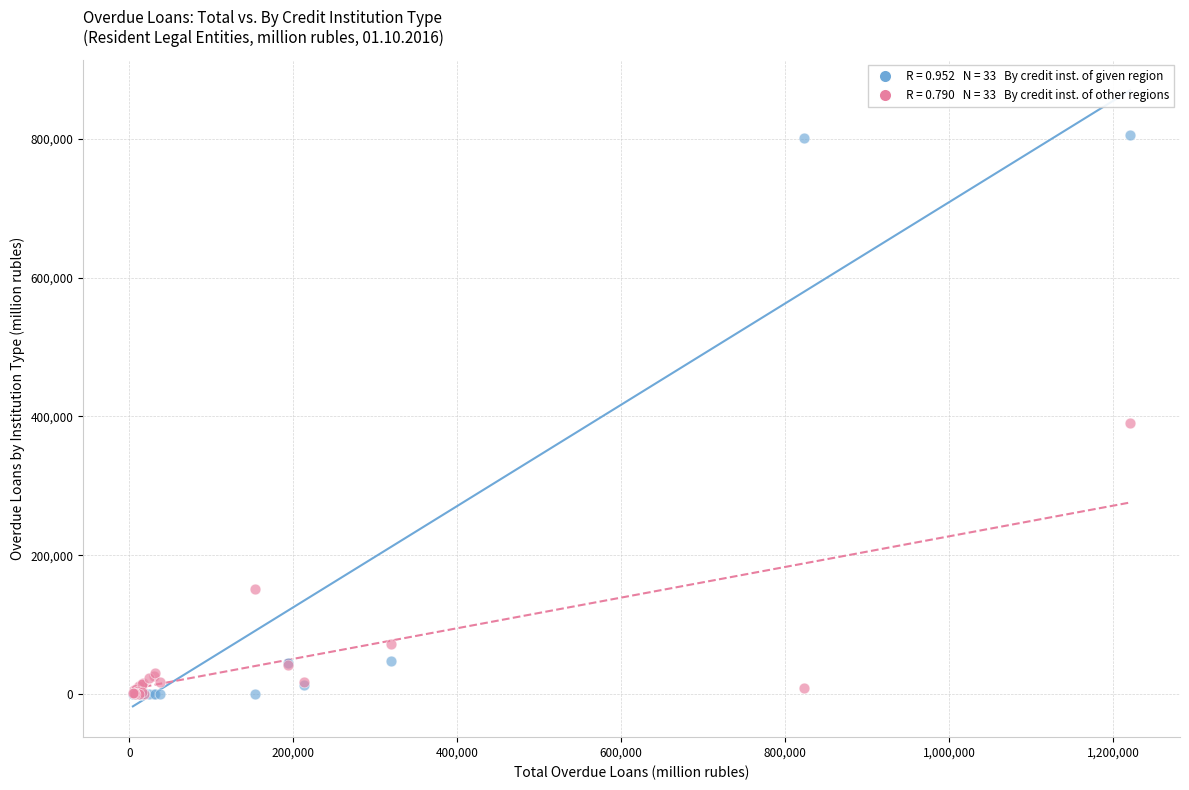

Across all series, what Y value is closest to 402840?

390641